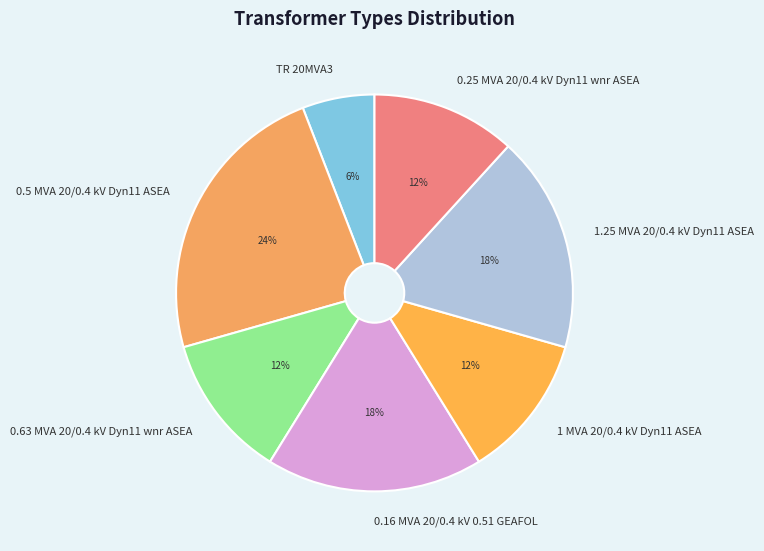

What percentage is the TR 20MVA3 slice, to the nearest percent?

6%